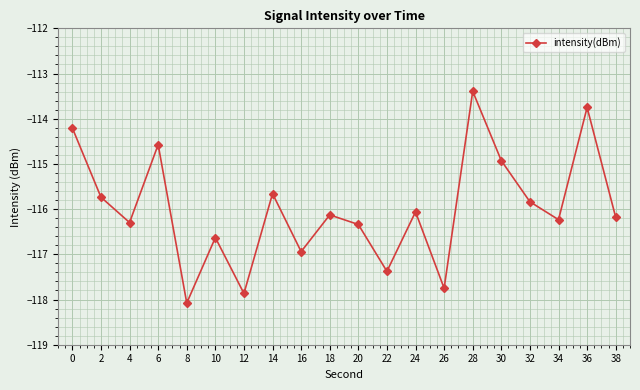

Does the chart display data point markers on the line(s)?

Yes